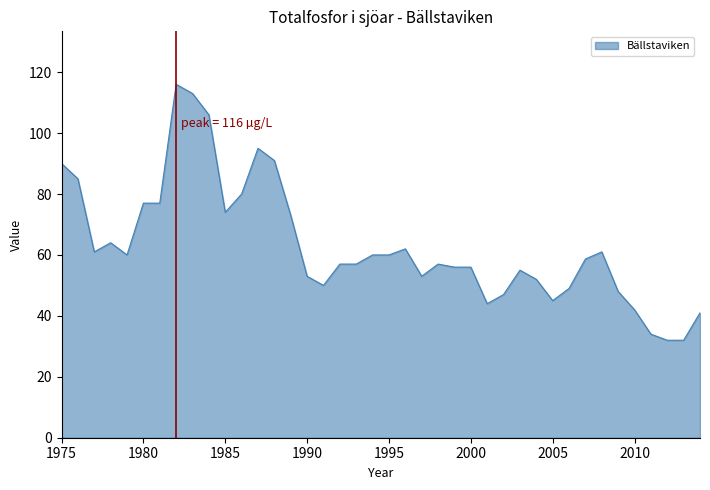

What is the difference between the maximum and minimum values?

84.0